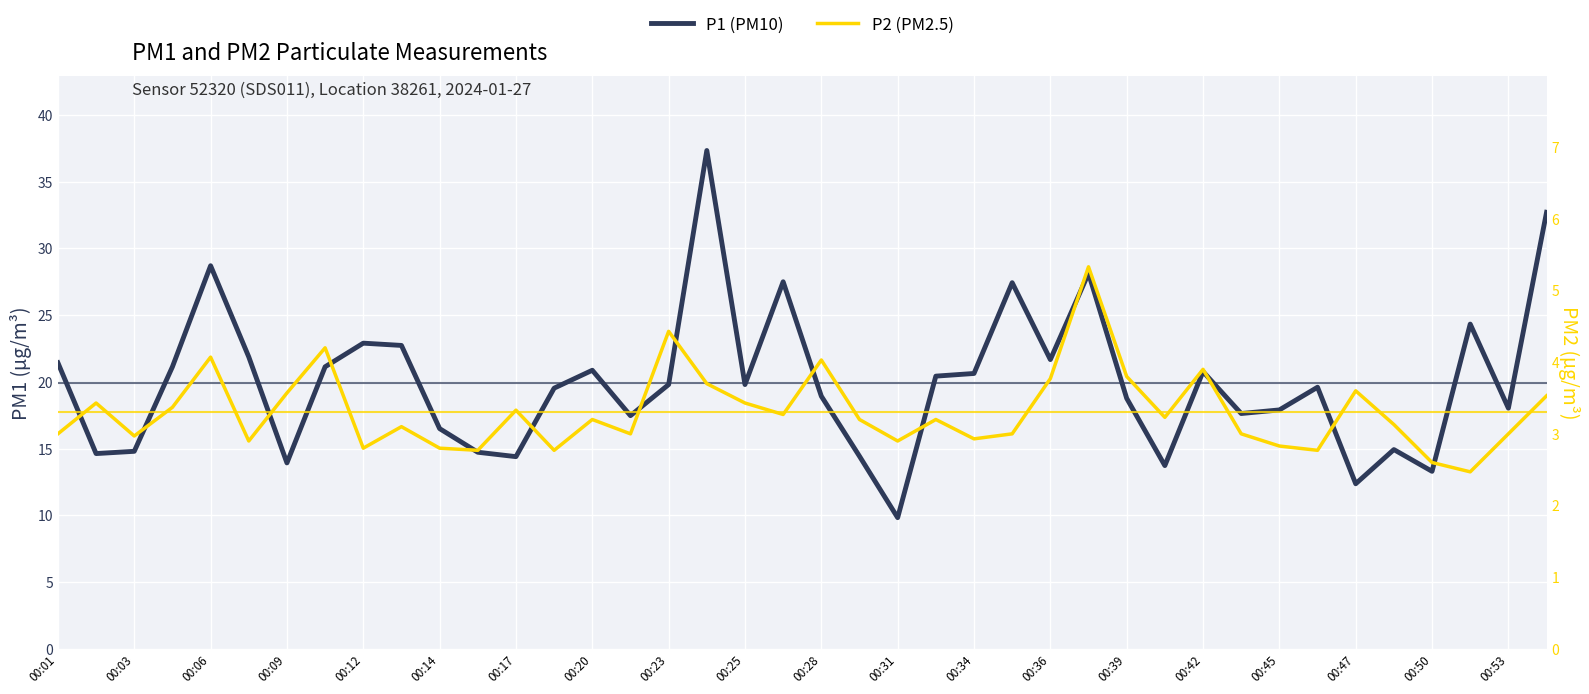

Which series changed the most between 00:20 and 00:50?

P1 (PM10)